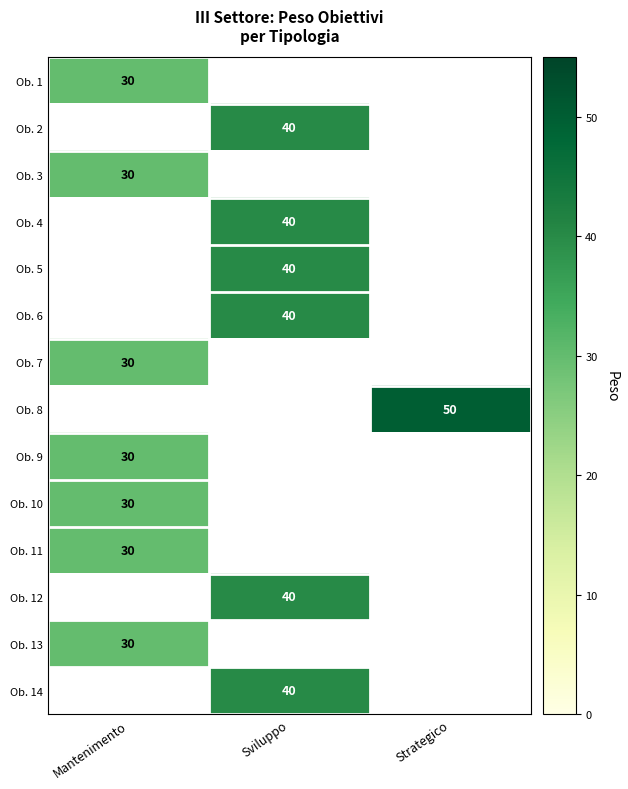

At which category is the sum across all series the highest?

Sviluppo